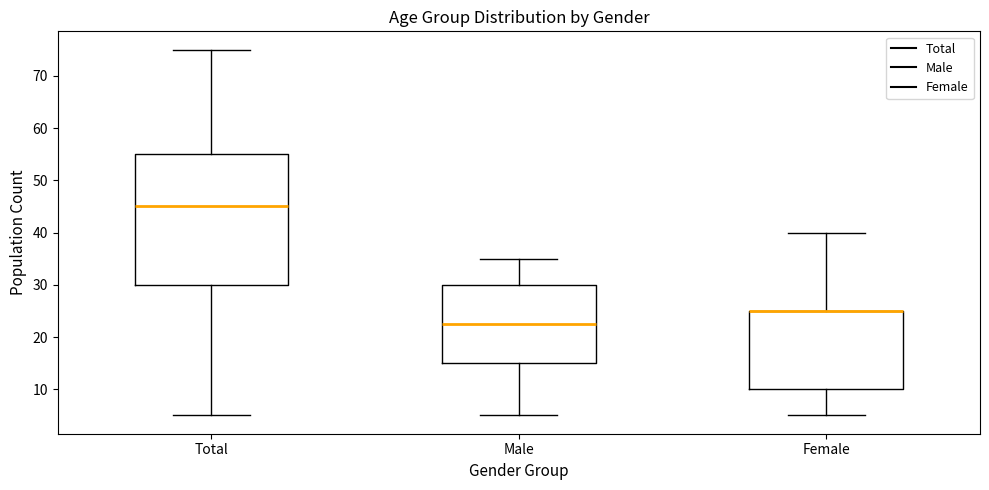

Reading left to right, transcribe this box plot: for each box, give where its median line is, the range the box spans, and where its two whiskers end, as read against the y-axis. The values are not printed on the chart, so give them approximately, as read against the axis.

Total: median 45, box 30 to 55, whiskers 5 to 75
Male: median 23, box 15 to 30, whiskers 5 to 35
Female: median 25 (drawn on the box's upper edge), box 10 to 25, whiskers 5 to 40